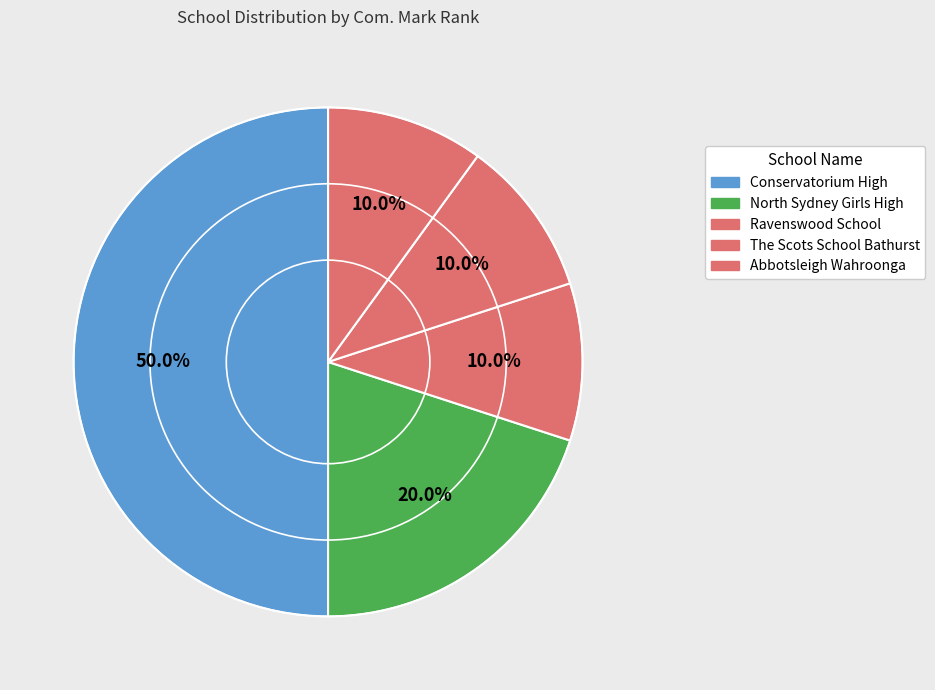

How many segments does this pie chart have?

5